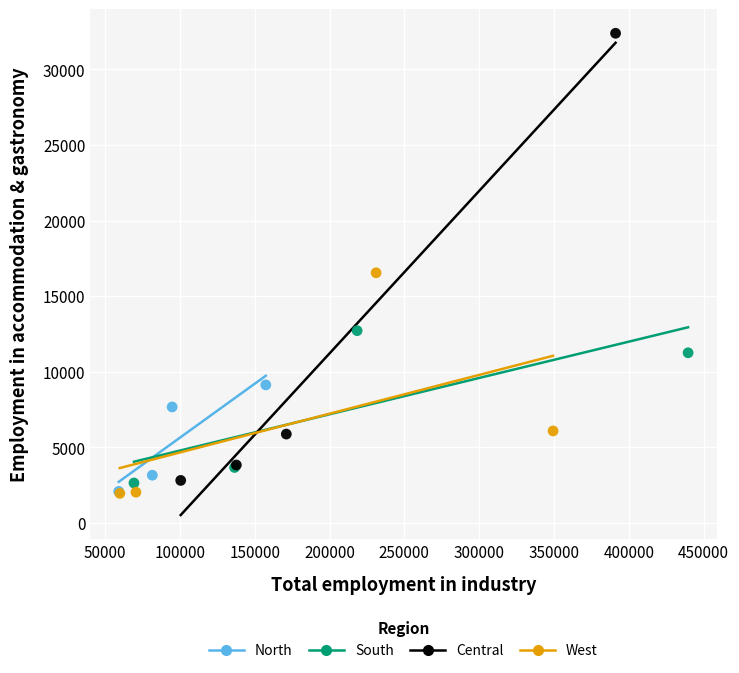

What are all the series names shown in the legend?

North, South, Central, West